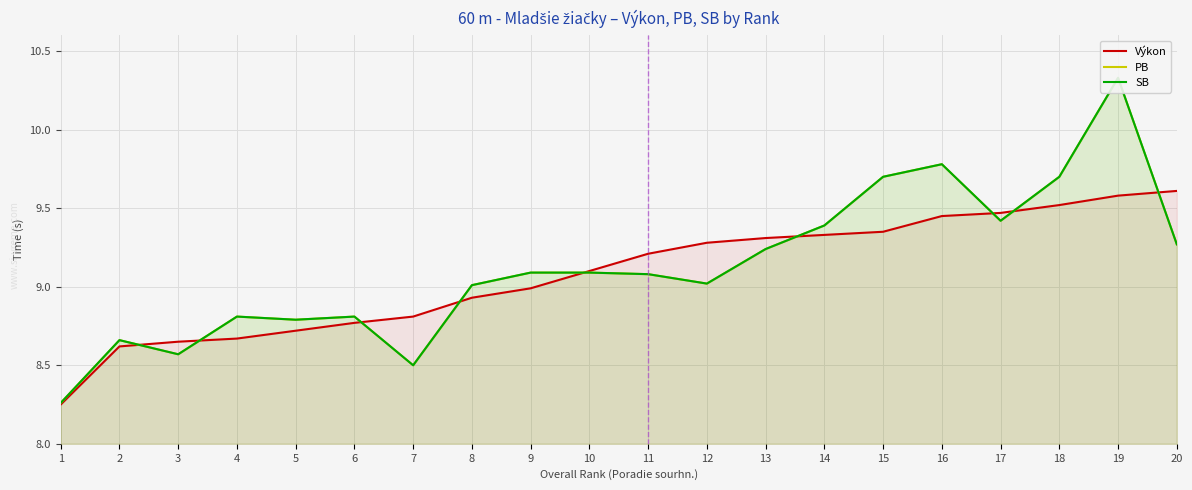

Is it true that Výkon equals 15.9 at 10?

False